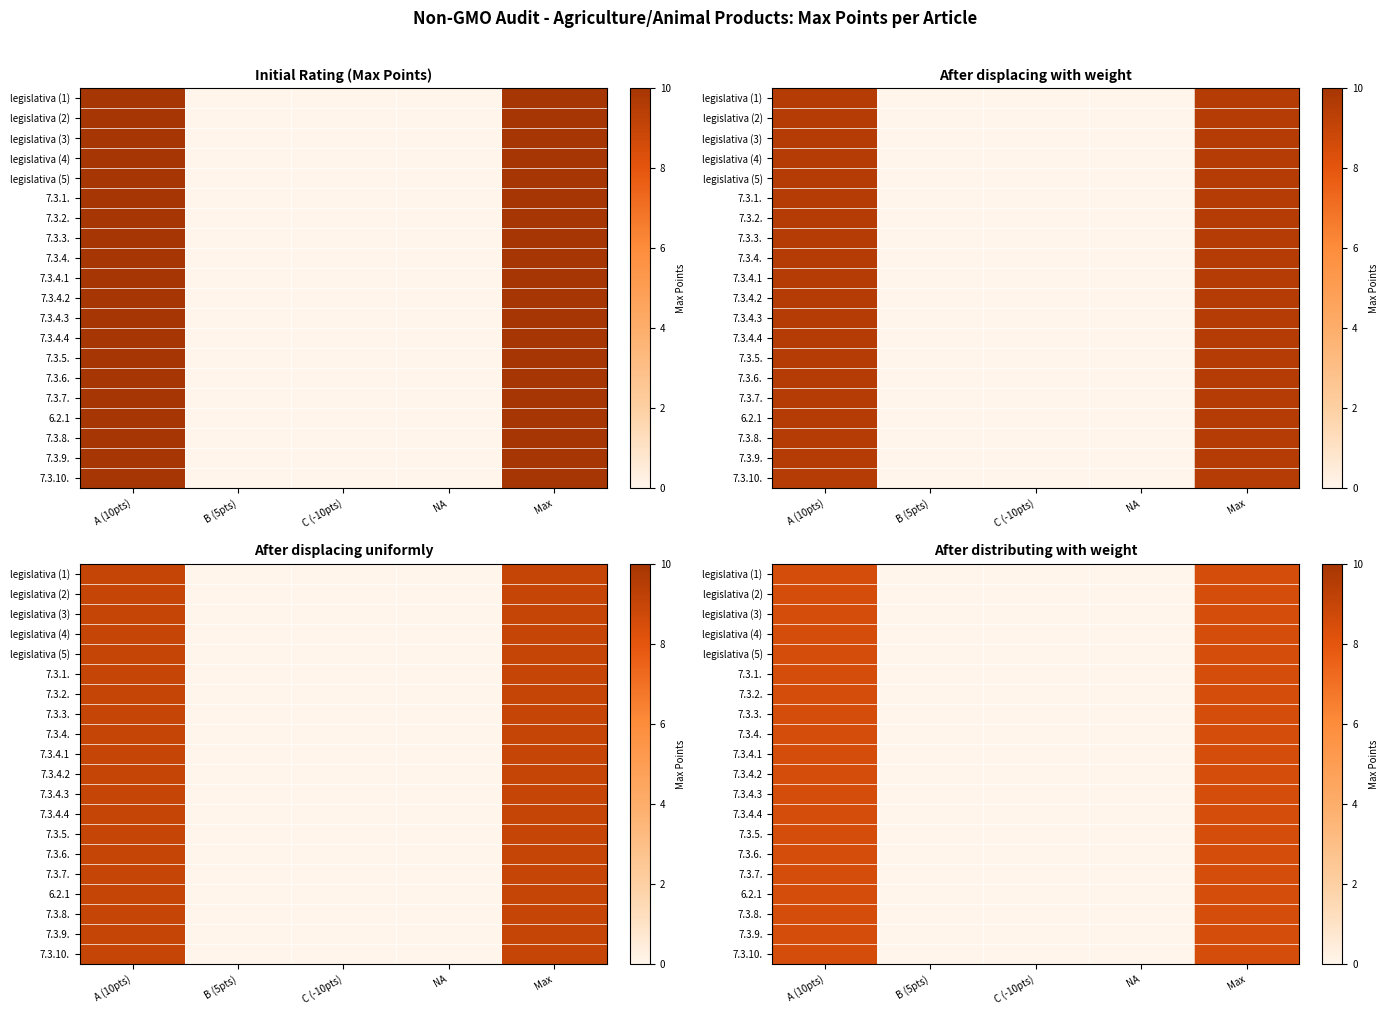

Between A (10pts) and B (5pts), which is larger?

A (10pts)